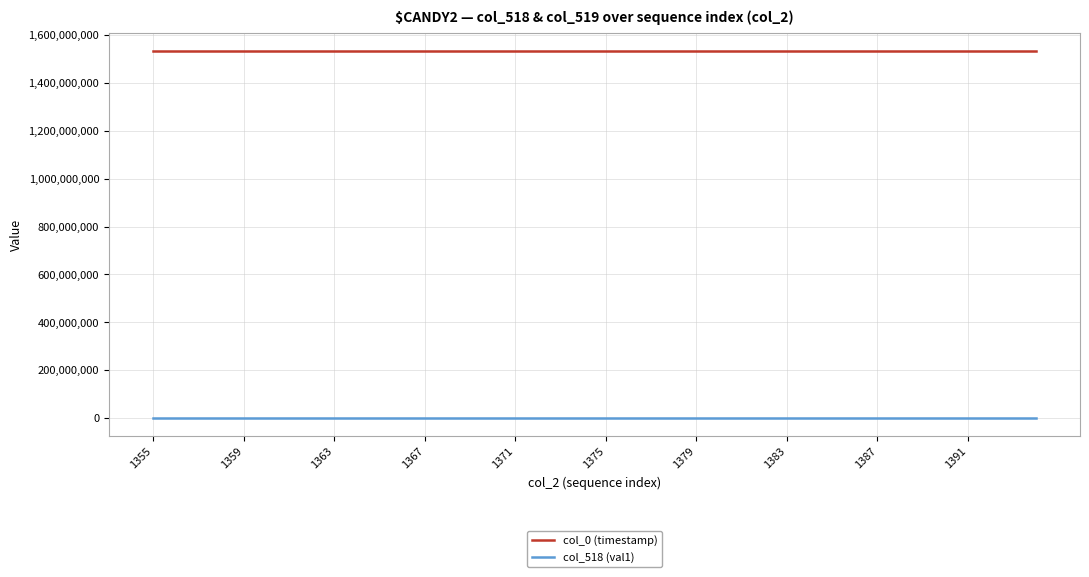

What is the greatest value displayed?

1534529355.5